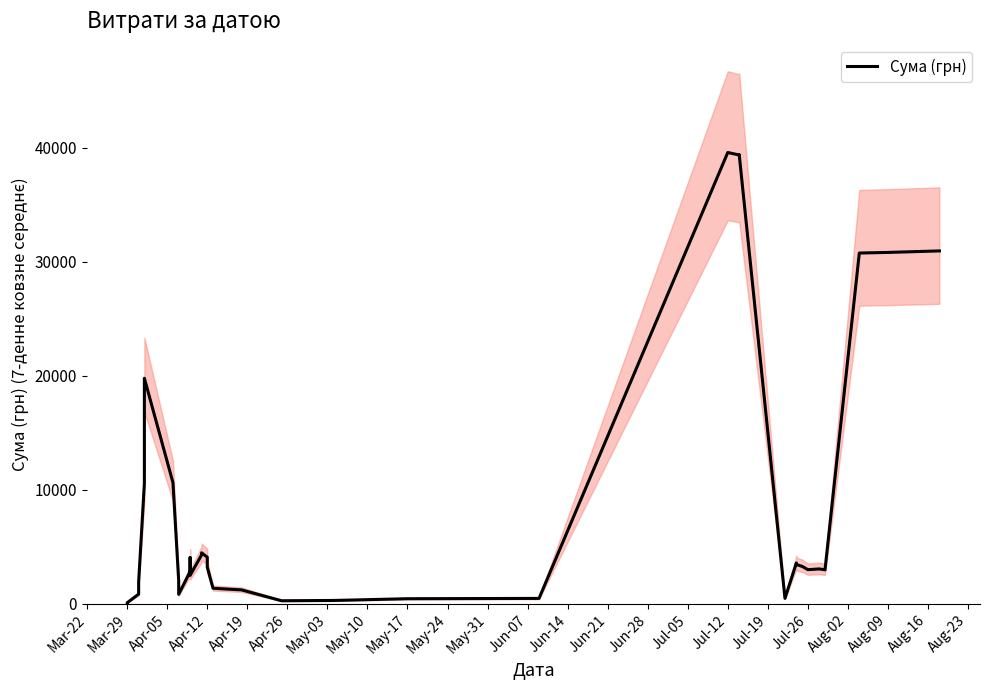

How many categories are shown in the chart?

38